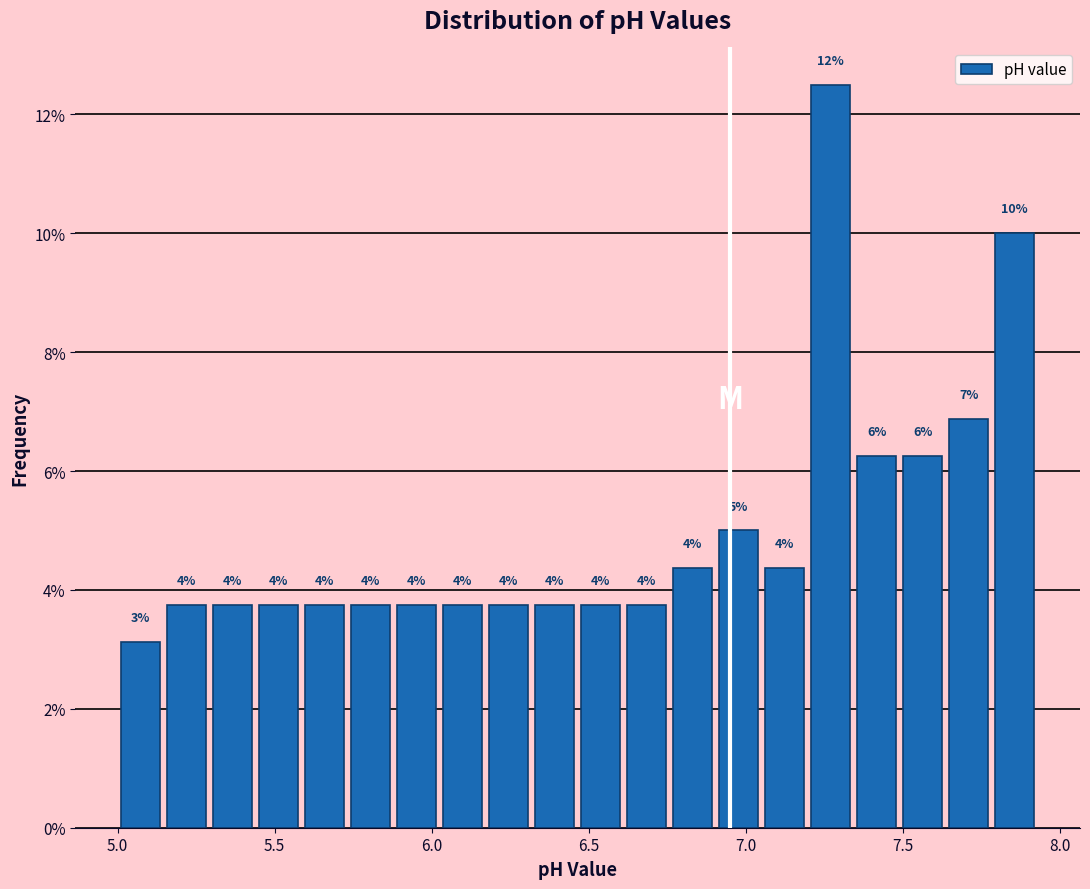

Read against the x-axis, roughly where is the centre of the tallest bar?

7.25